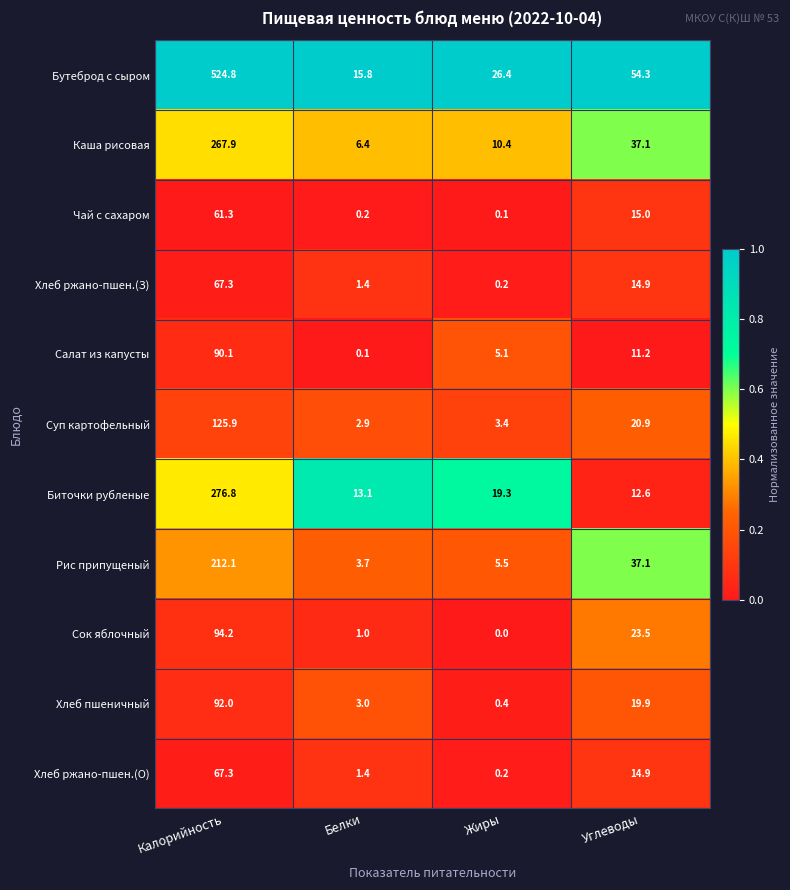

At which category does the chart reach its peak across all series?

Калорийность